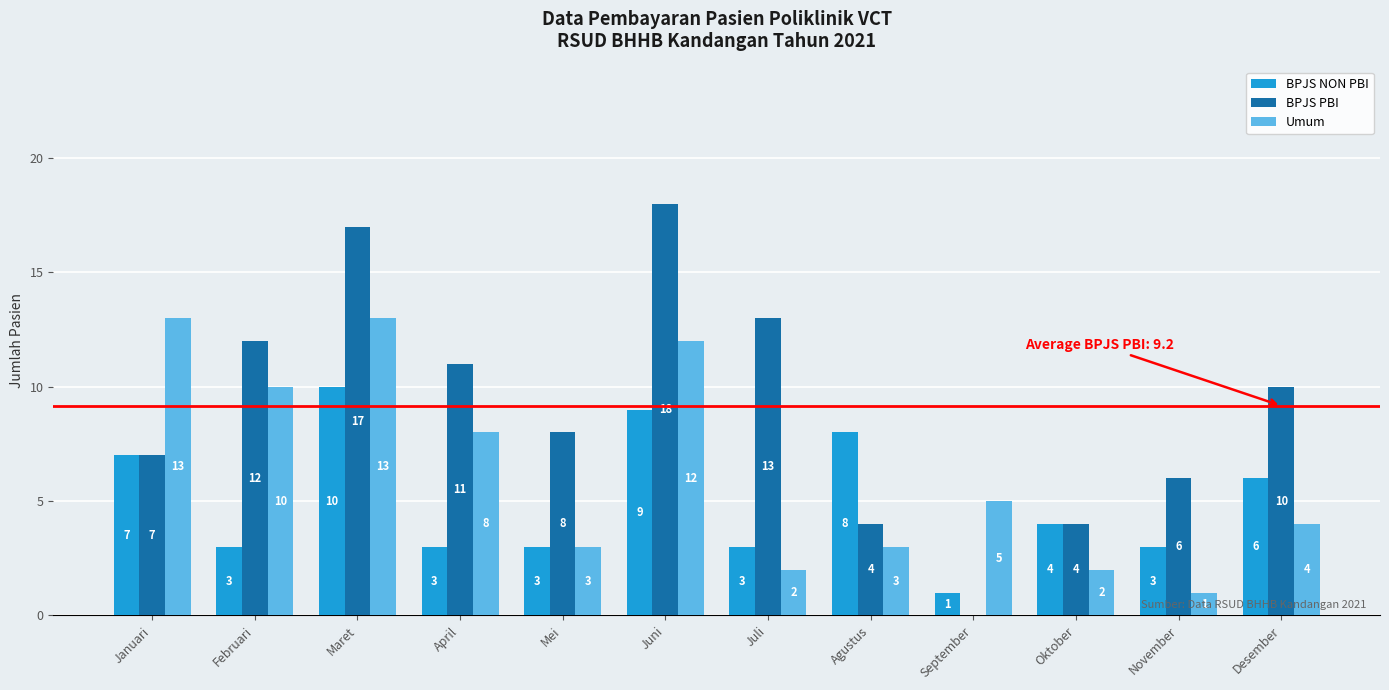

Which series changed the most between April and Desember?

Umum